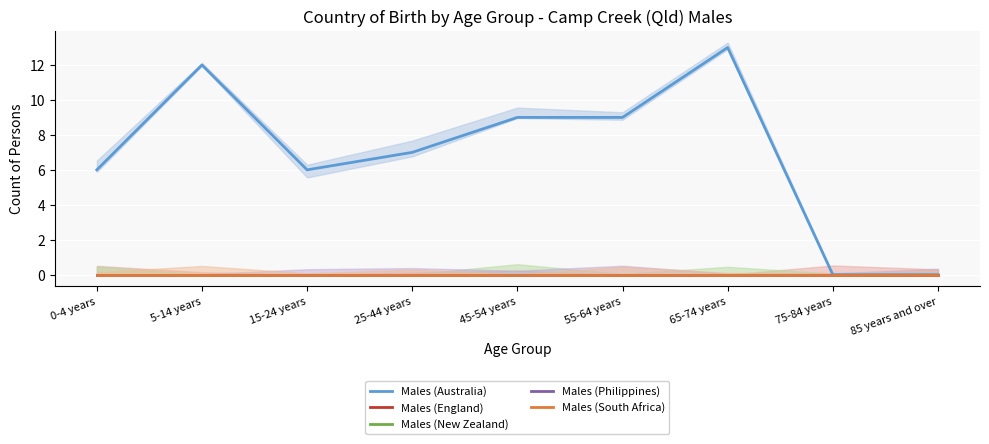

Rank the series by their maximum value, from highest to lowest.

Males (Australia), Males (England), Males (New Zealand), Males (Philippines), Males (South Africa)